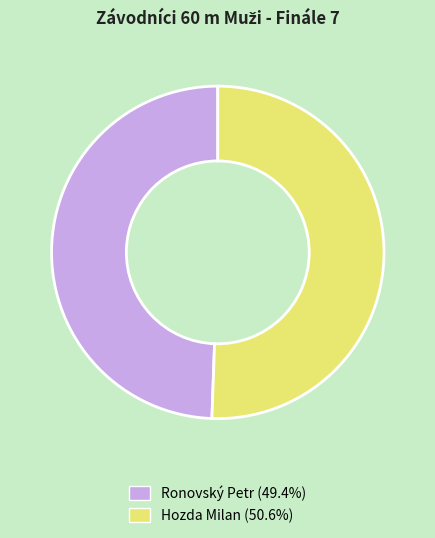

What is the largest slice in the pie chart?

Hozda Milan